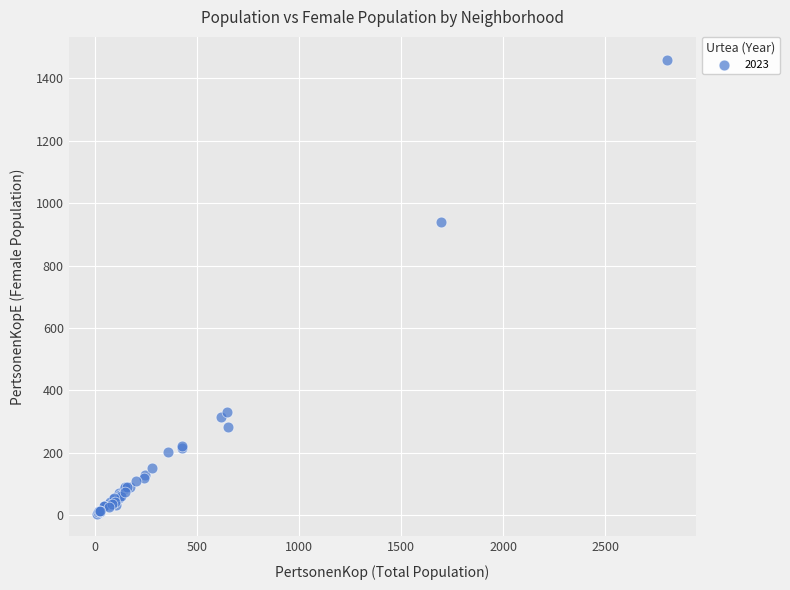

What Y value in the scatter plot is closest to 732?

938